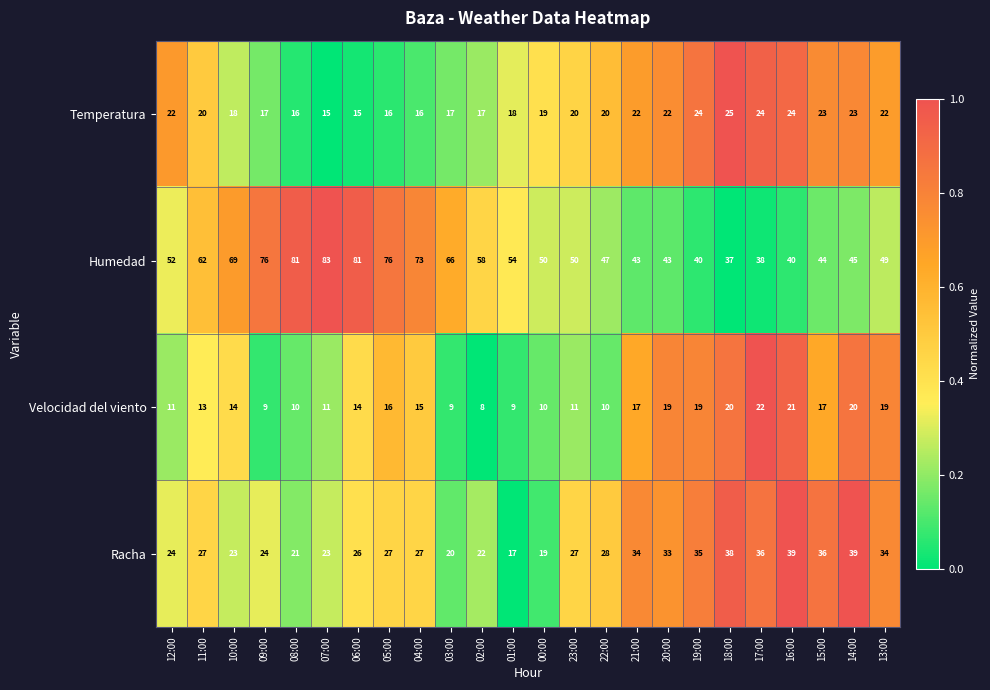

List the series in order of their peak value, highest first.

Humedad, Racha, Temperatura, Velocidad del viento